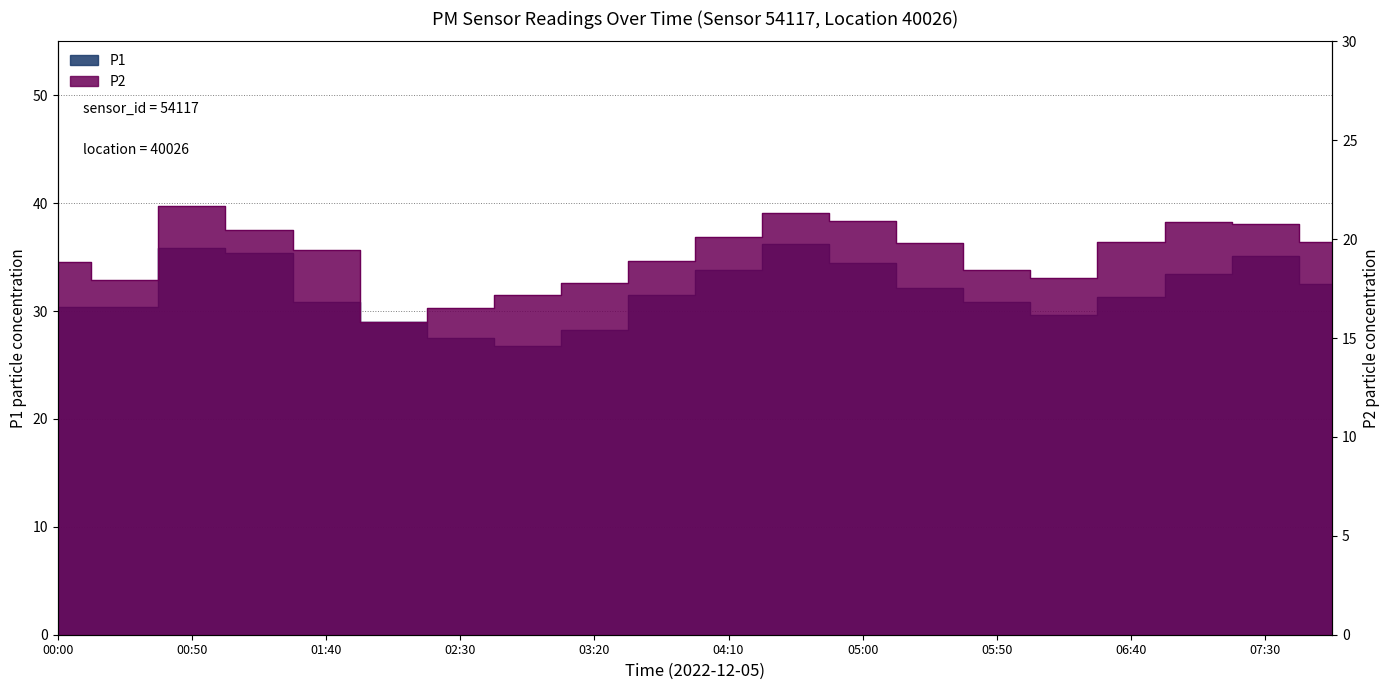

What is the label of the 4th point from the right?

06:40